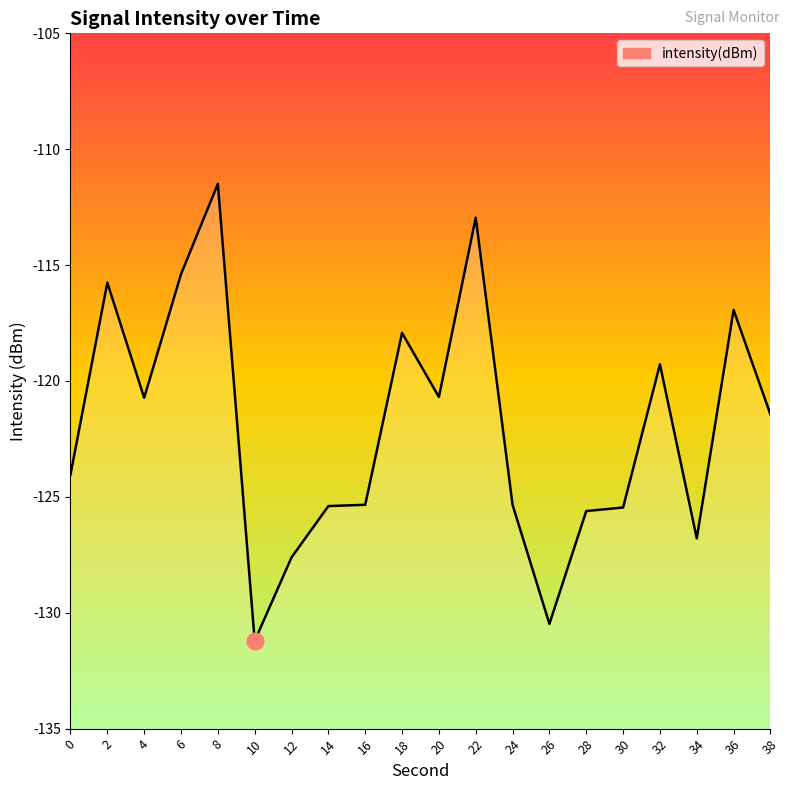

What is the smallest value displayed?

-131.2